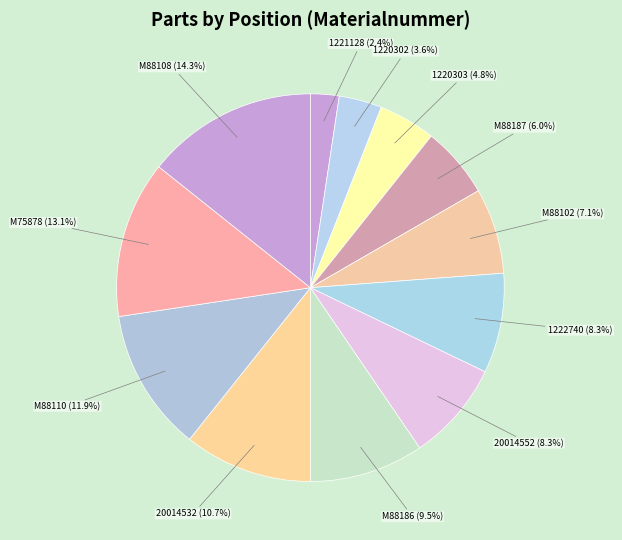

The M88187 slice represents 6% of the pie. True or false?

True